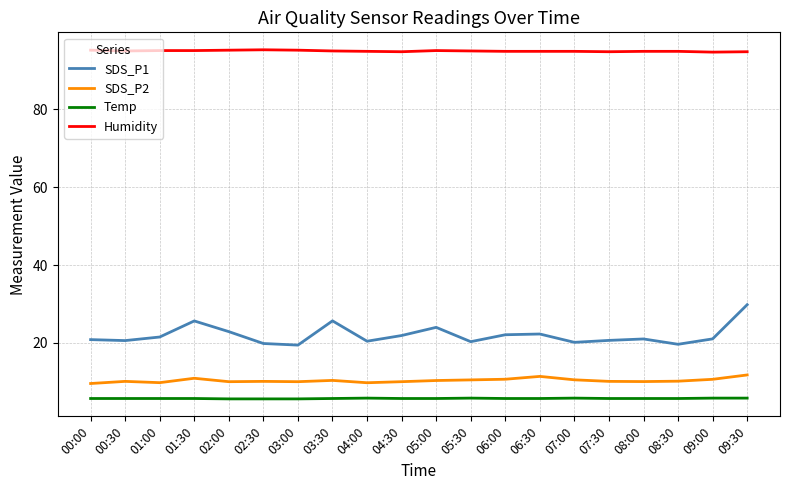

At which category is the sum across all series the highest?

09:30